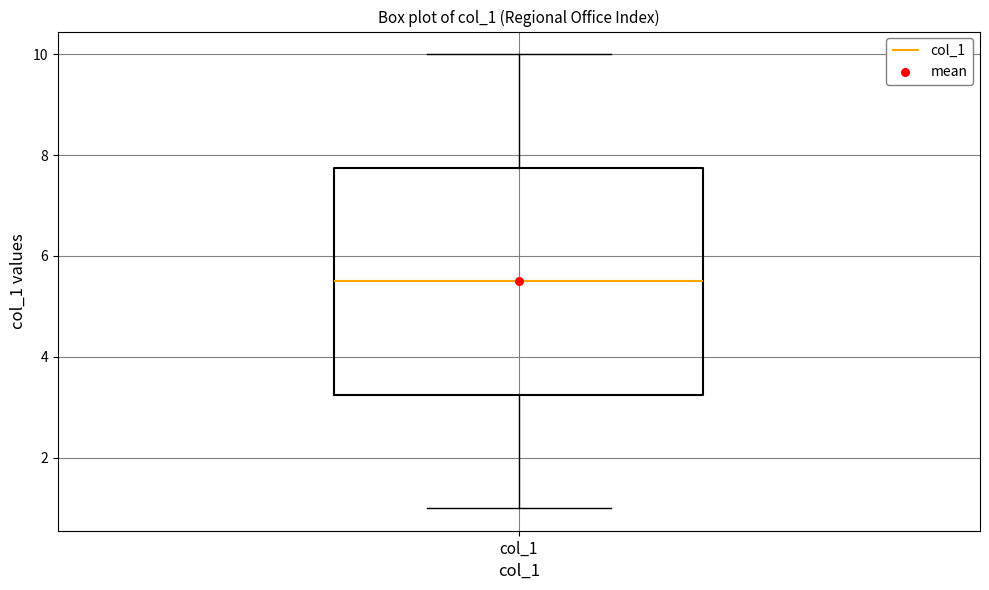

Transcribe this box plot: give where the median line is, the range the box spans, and where the two whiskers end, as read against the y-axis. The values are not printed on the chart, so give them approximately, as read against the axis.

median 5.6, box 3.2 to 7.8, whiskers 1.0 to 10.0